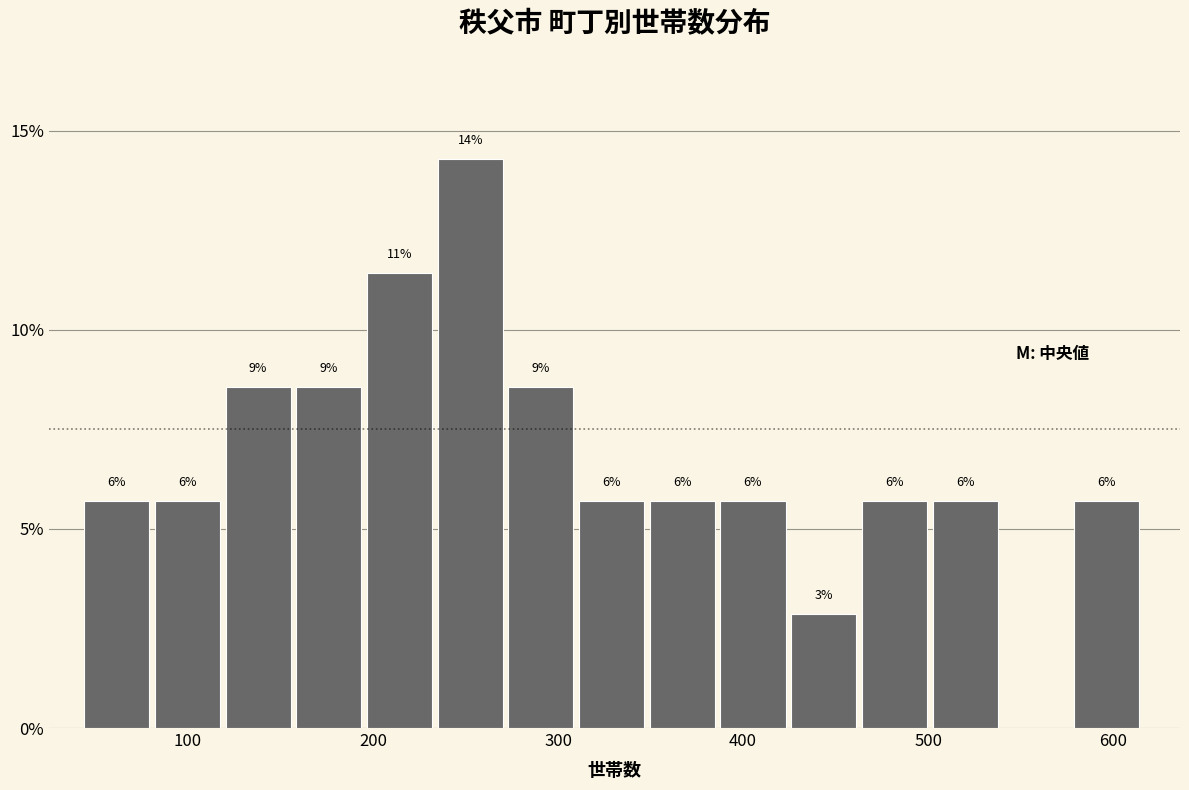

Read against the x-axis, roughly where is the centre of the tallest bar?

250